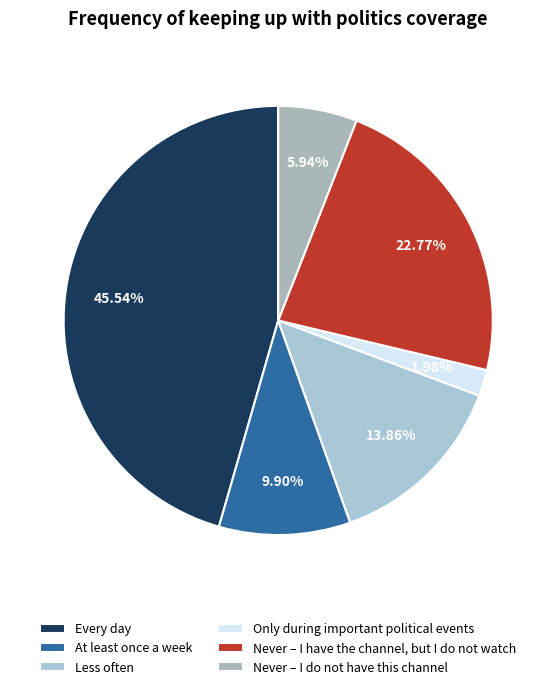

Which category has the smallest portion of the pie?

Only during important political events